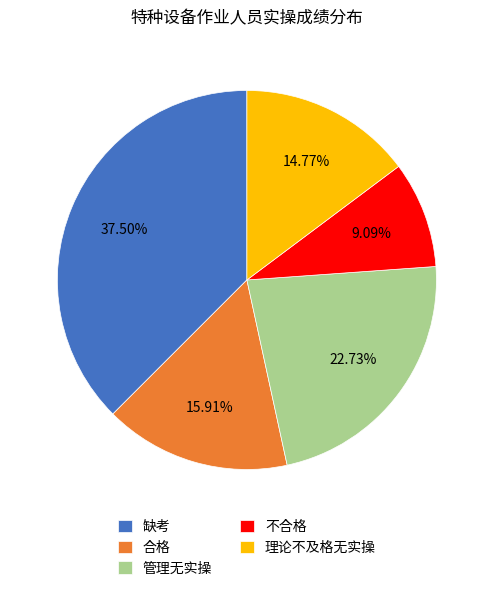

Is the sum of 缺考 and 合格 greater than half?

Yes